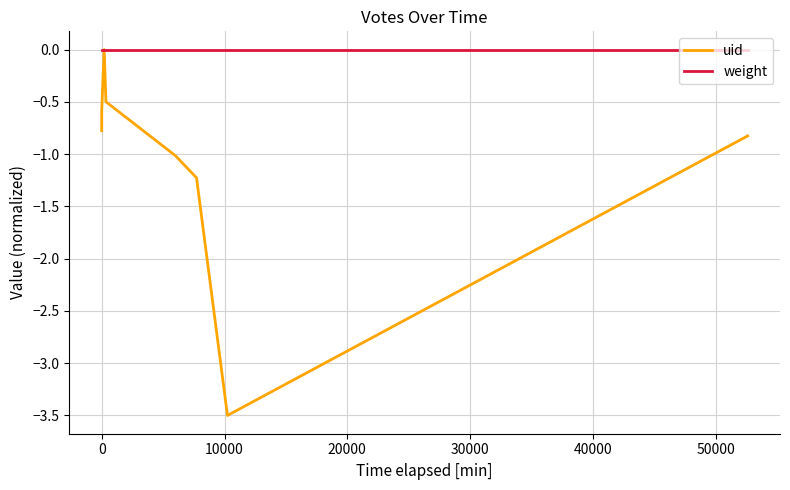

Which series has the widest spread of values?

uid